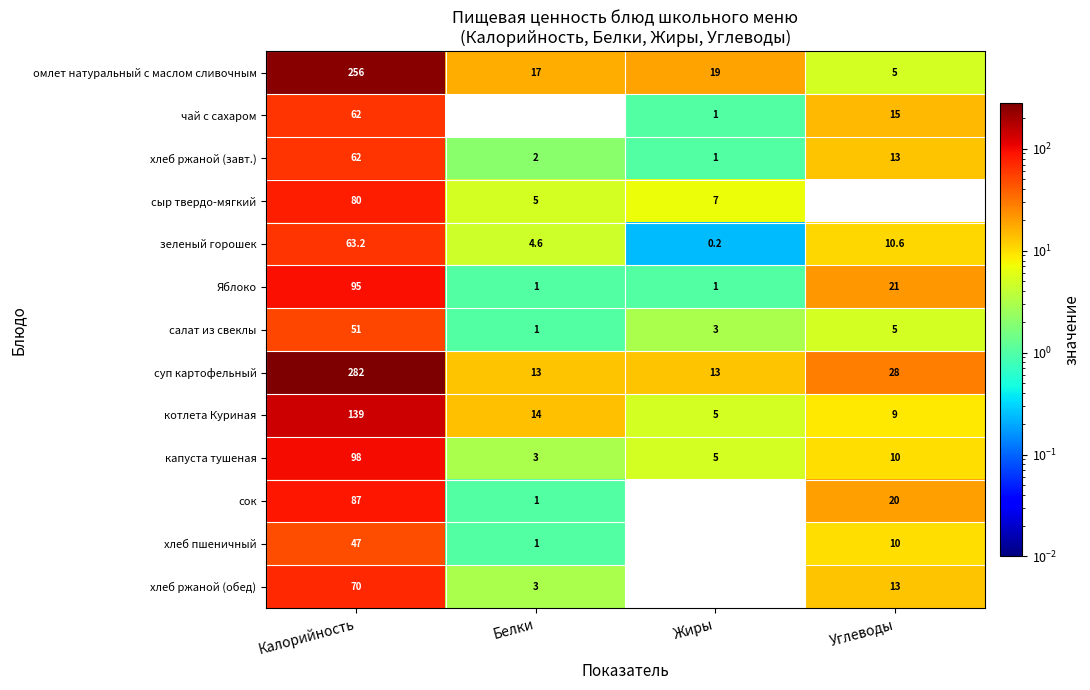

List the labels in order of капуста тушеная value, smallest first.

Белки, Жиры, Углеводы, Калорийность